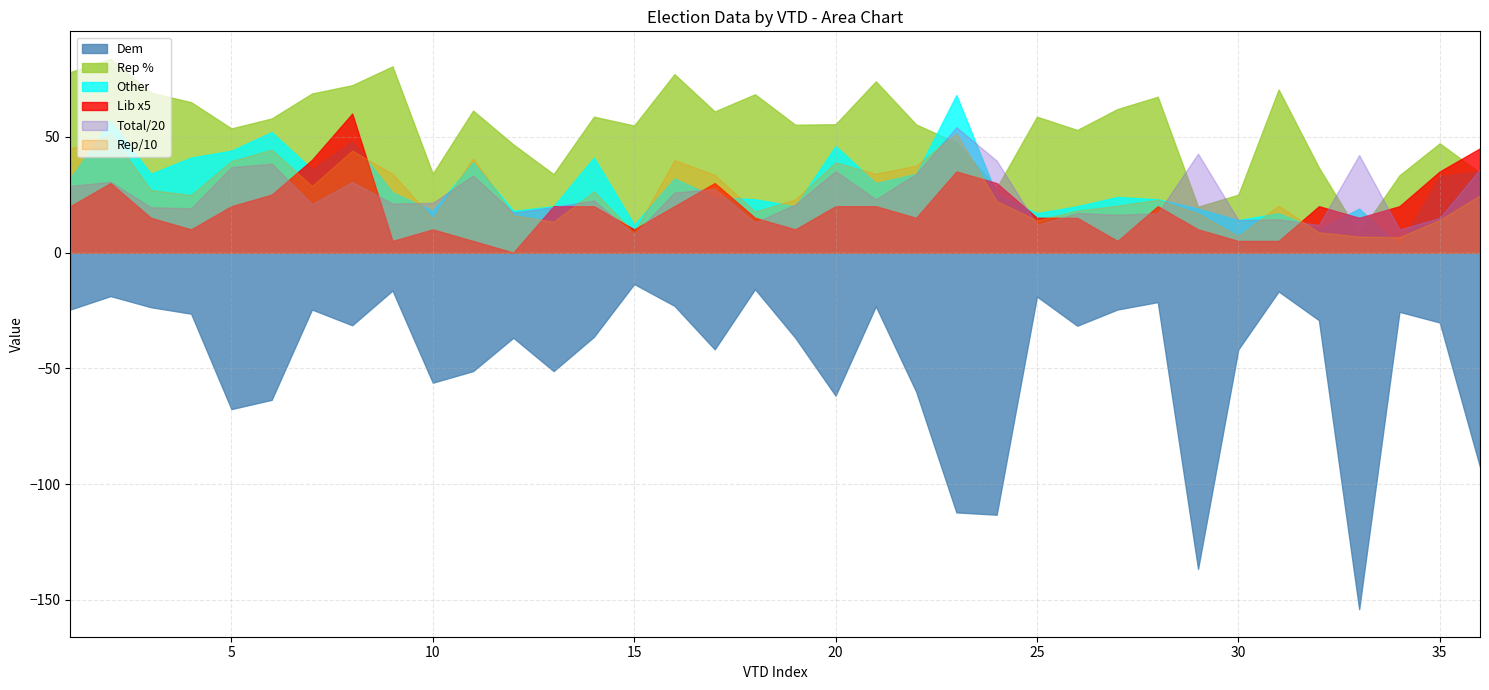

How many categories are shown in the chart?

36